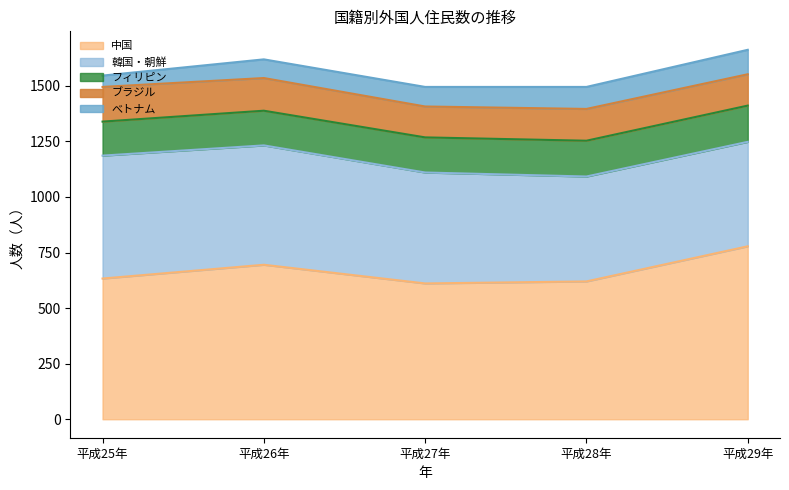

What is the value of the べトナム point at the 2nd from the left?

84